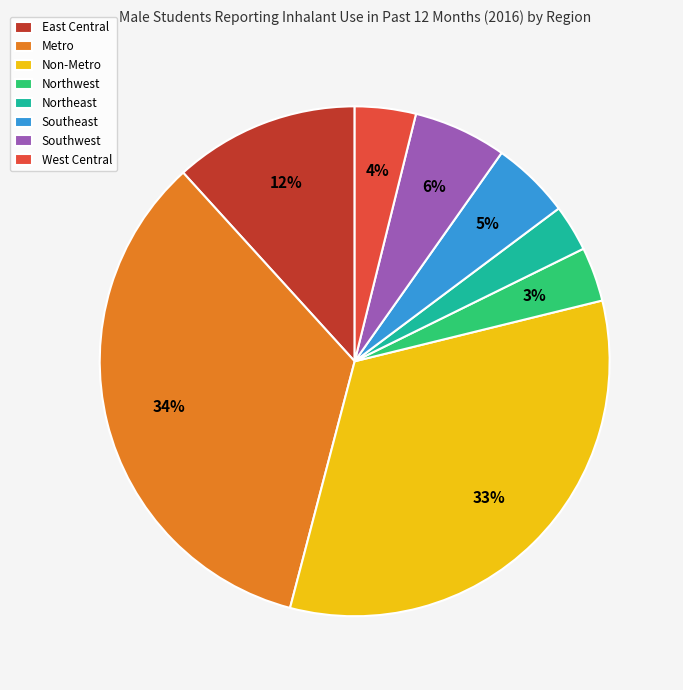

Which has a higher value, Southeast or East Central?

East Central